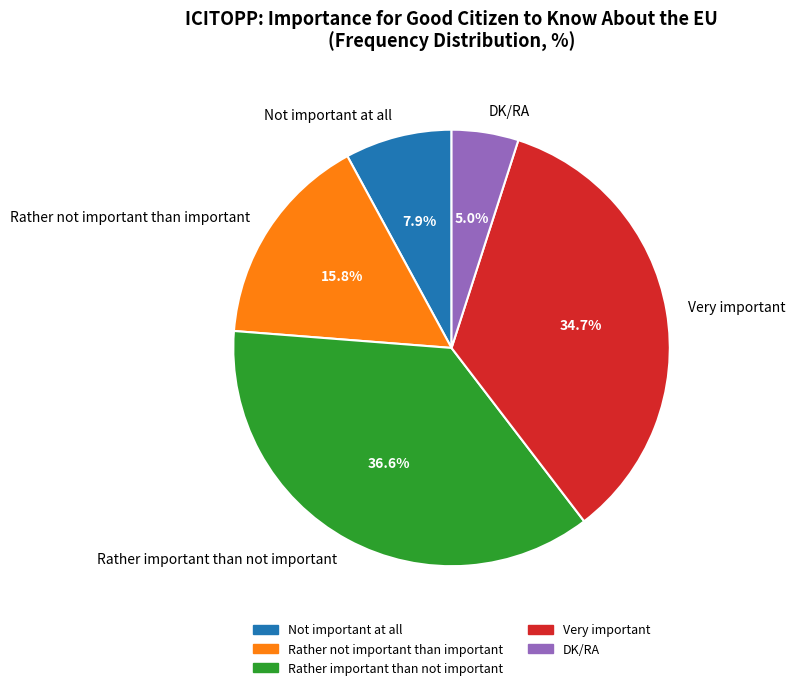

What percentage is the Not important at all slice, to the nearest percent?

8%